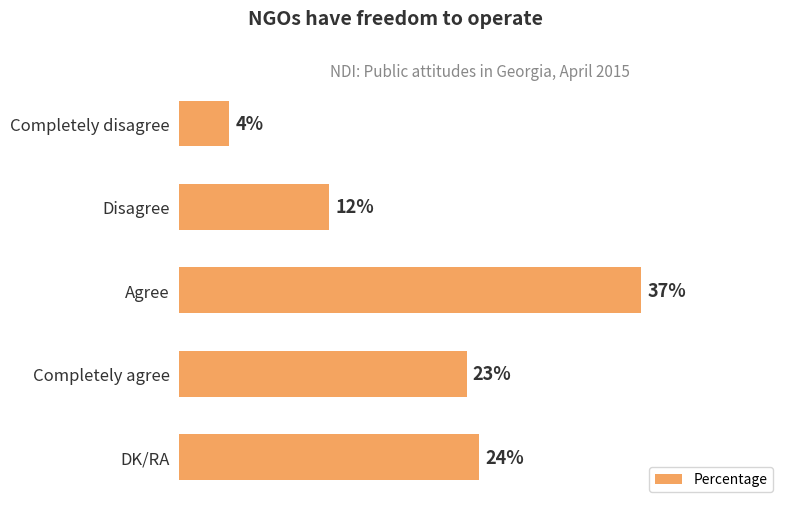

At which category does the chart reach its minimum across all series?

Completely disagree